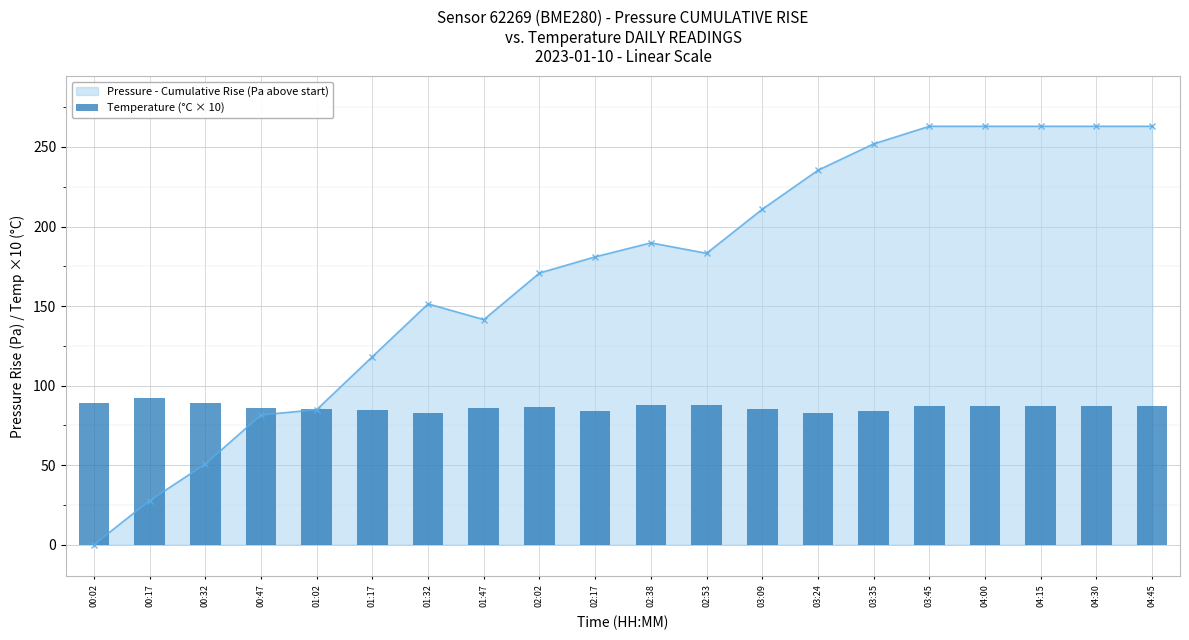

At how many categories does at least one series exceed 153?

12